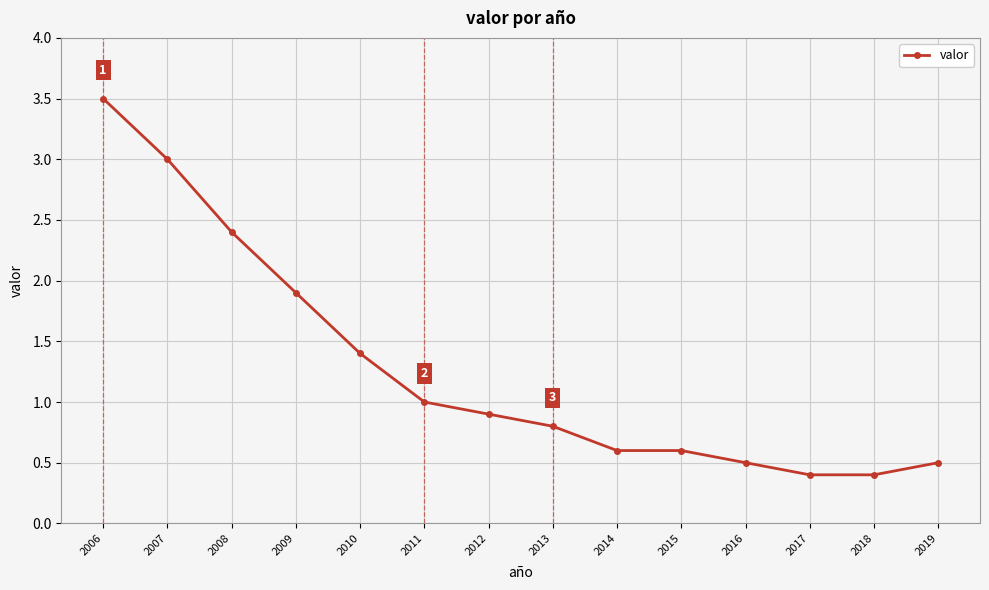

What is the ratio of the value at 2011 to the value at 2008?

0.4